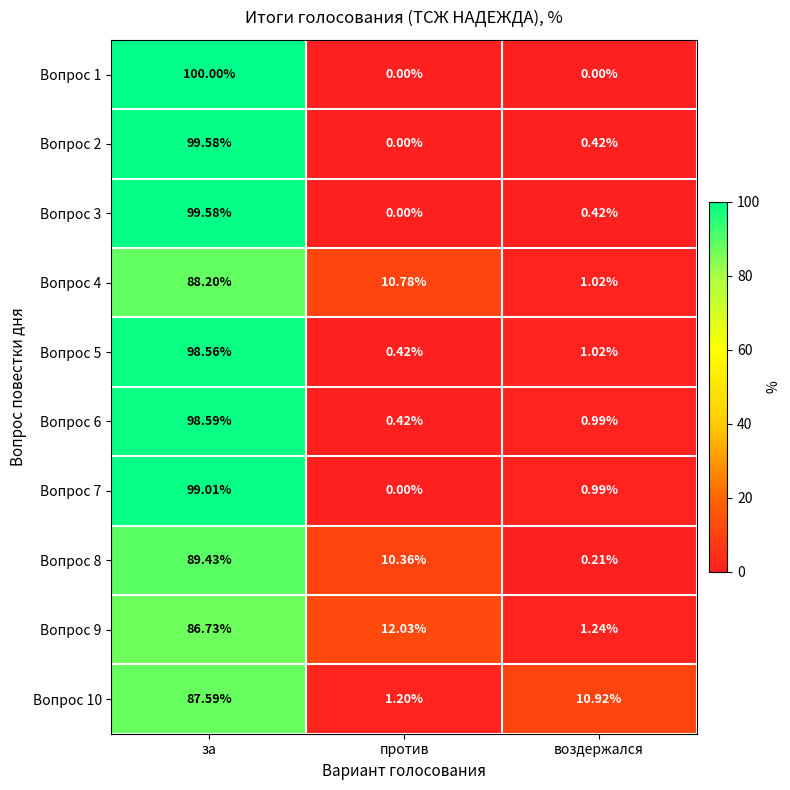

Is the value of Вопрос 3 at воздержался greater than the value of Вопрос 8 at воздержался?

Yes